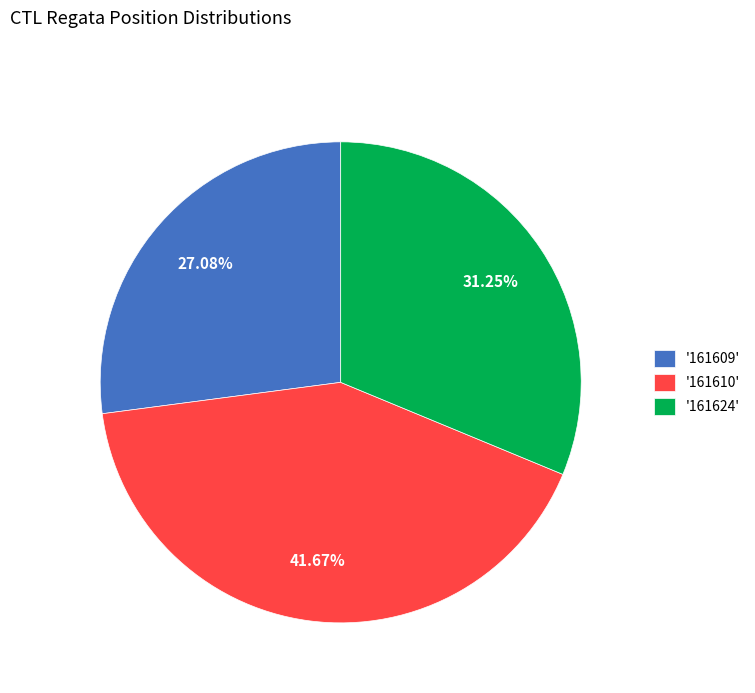

Is the sum of '161624' and '161609' greater than half?

Yes